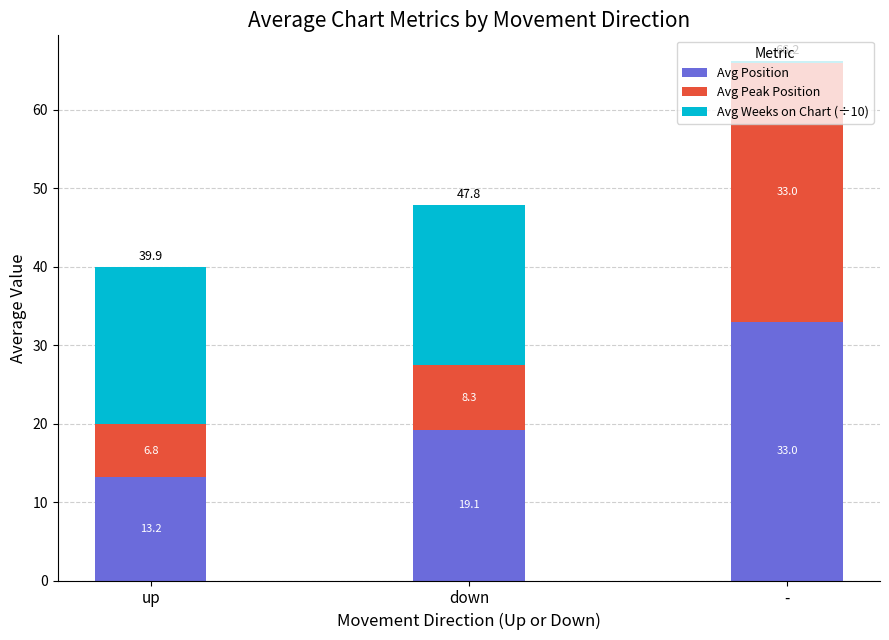

At which category is the sum across all series the highest?

-